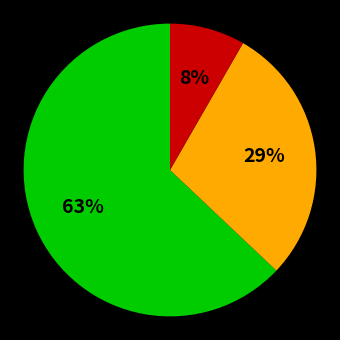

To the nearest percent, what is the average slice percentage?

33%